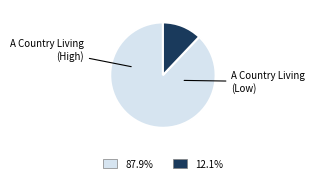

Is there any slice that represents more than half of the pie?

Yes